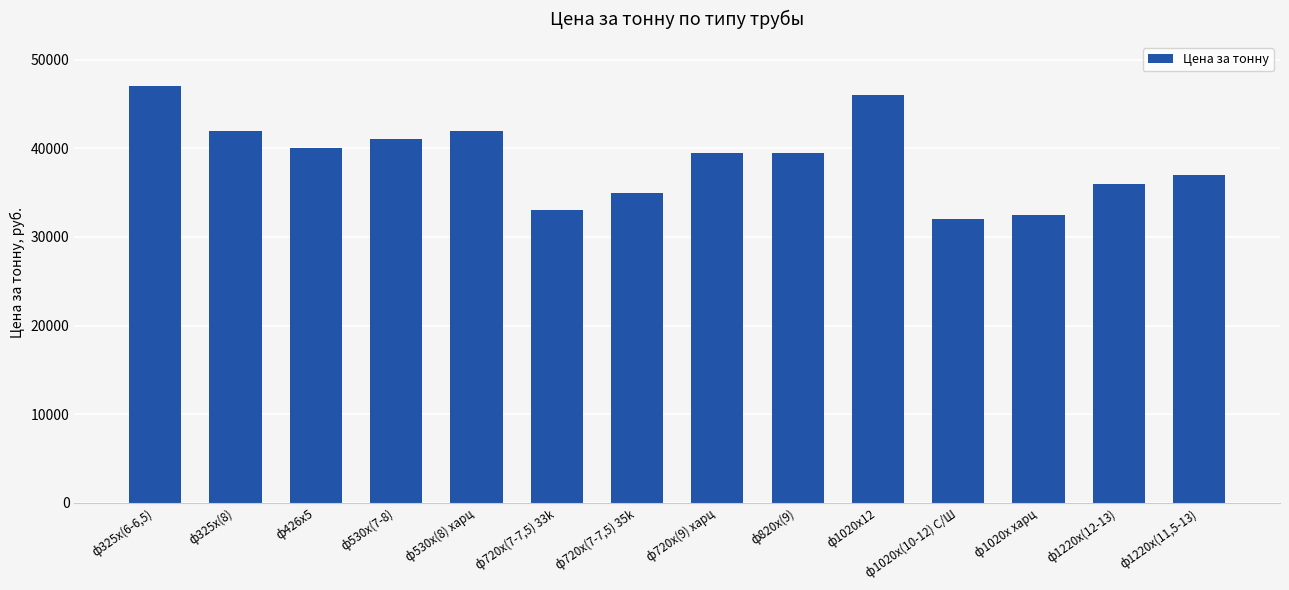

What is the label of the 7th bar from the right?

ф720х(9) харц